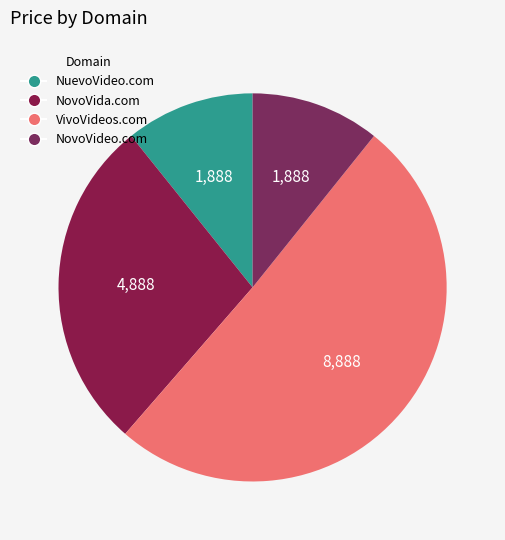

How many slices are in this pie chart?

4